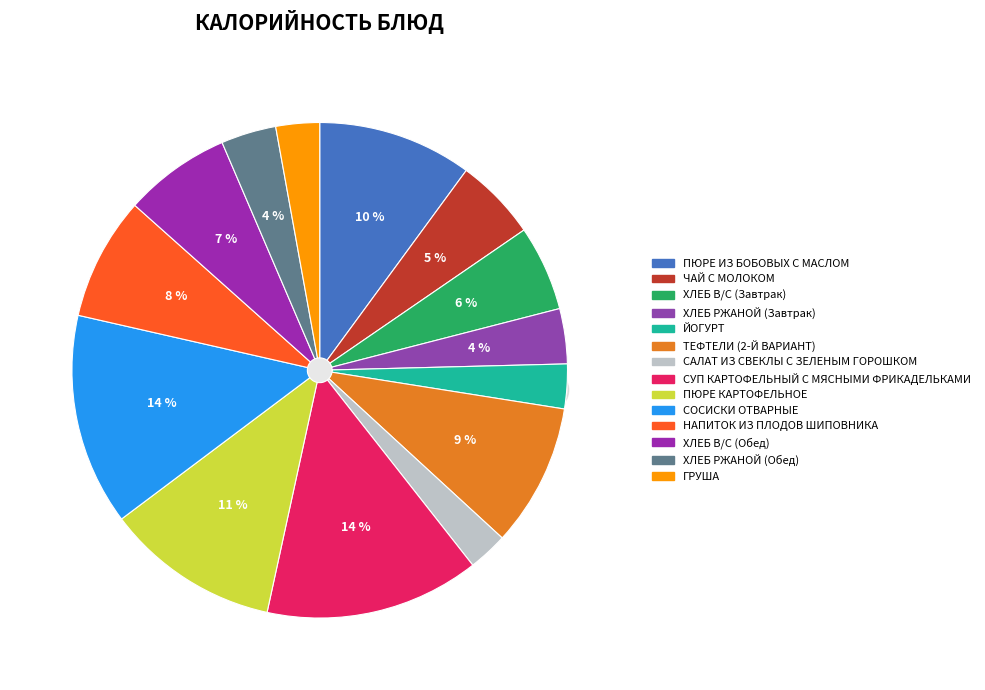

Which has a higher value, ПЮРЕ КАРТОФЕЛЬНОЕ or ХЛЕБ РЖАНОЙ (Завтрак)?

ПЮРЕ КАРТОФЕЛЬНОЕ